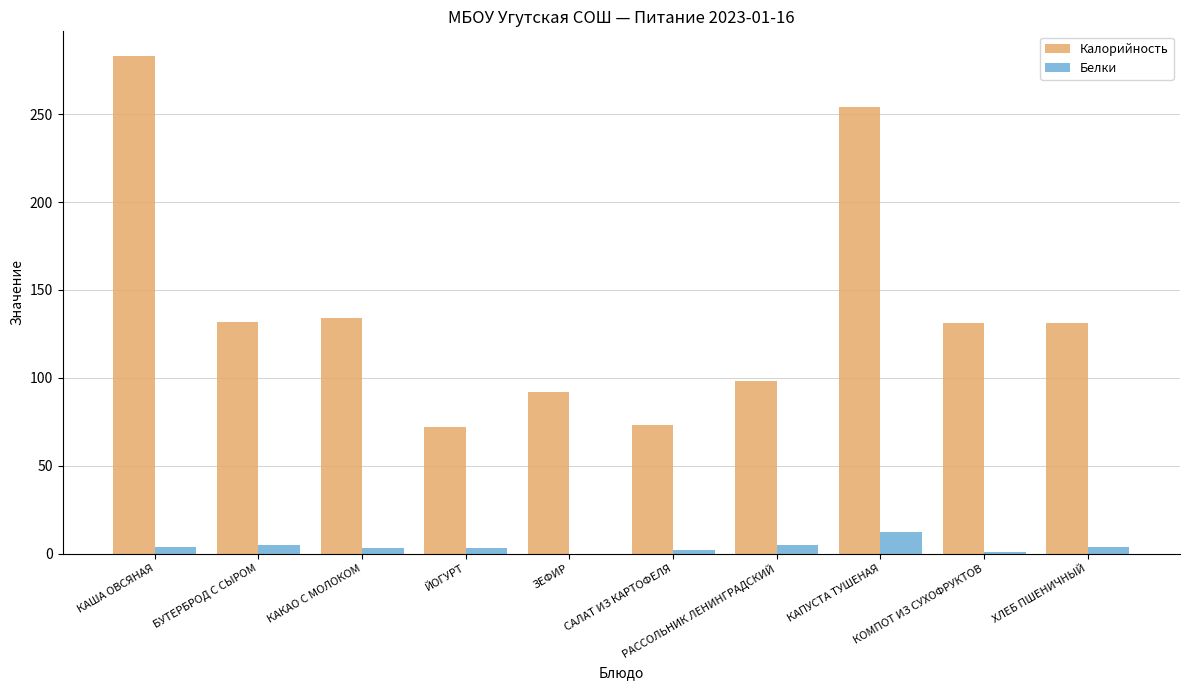

Which series has the largest total across all categories?

Калорийность